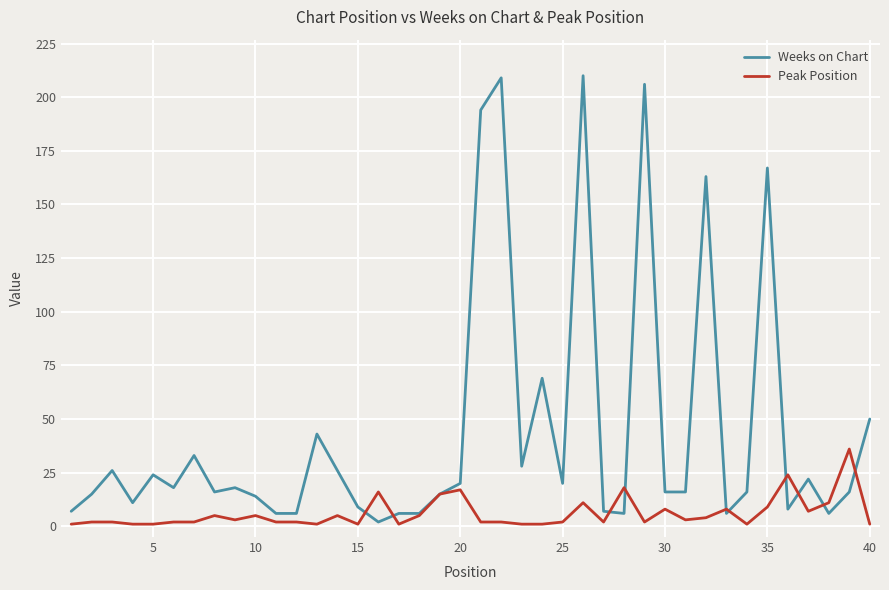

What is the smallest value displayed?

1